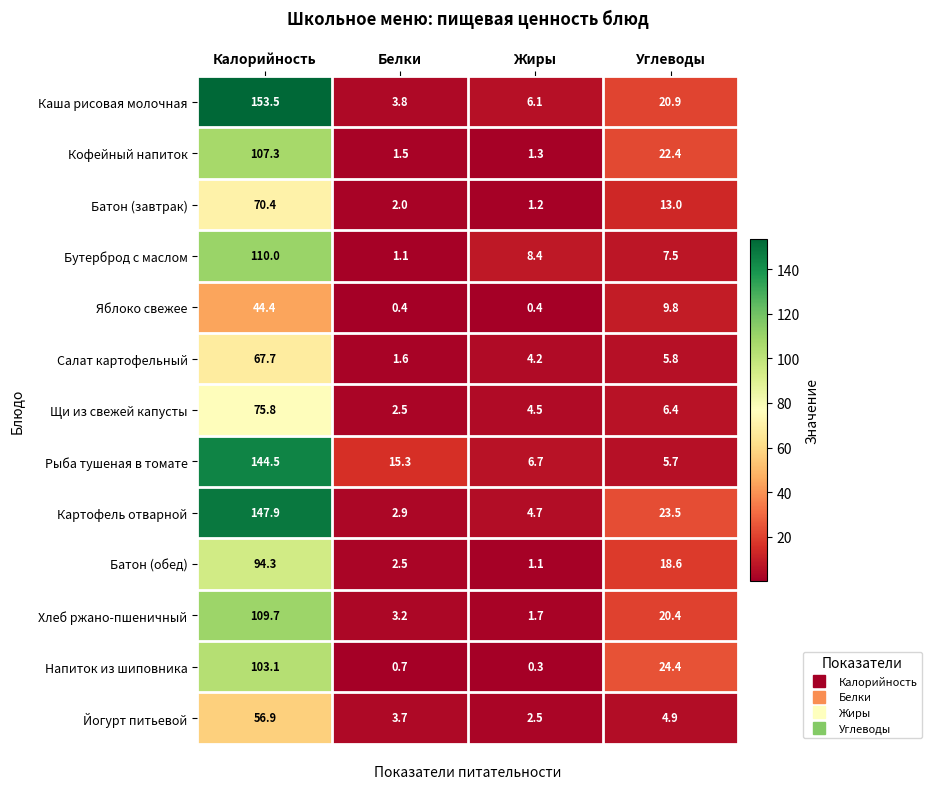

What is the total value across all series at Углеводы?

183.3